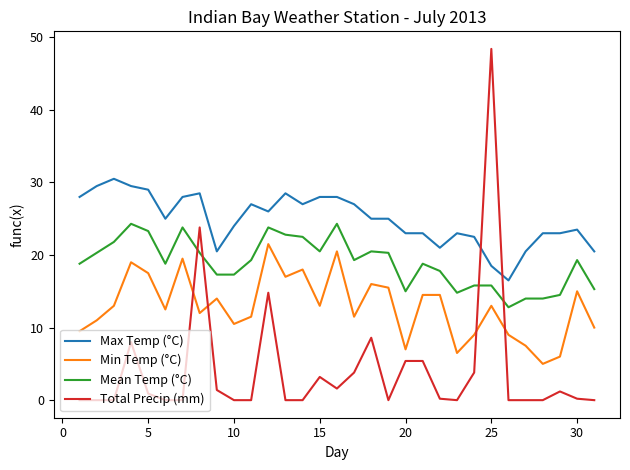

List the series in order of their overall mean, highest first.

Max Temp (°C), Mean Temp (°C), Min Temp (°C), Total Precip (mm)